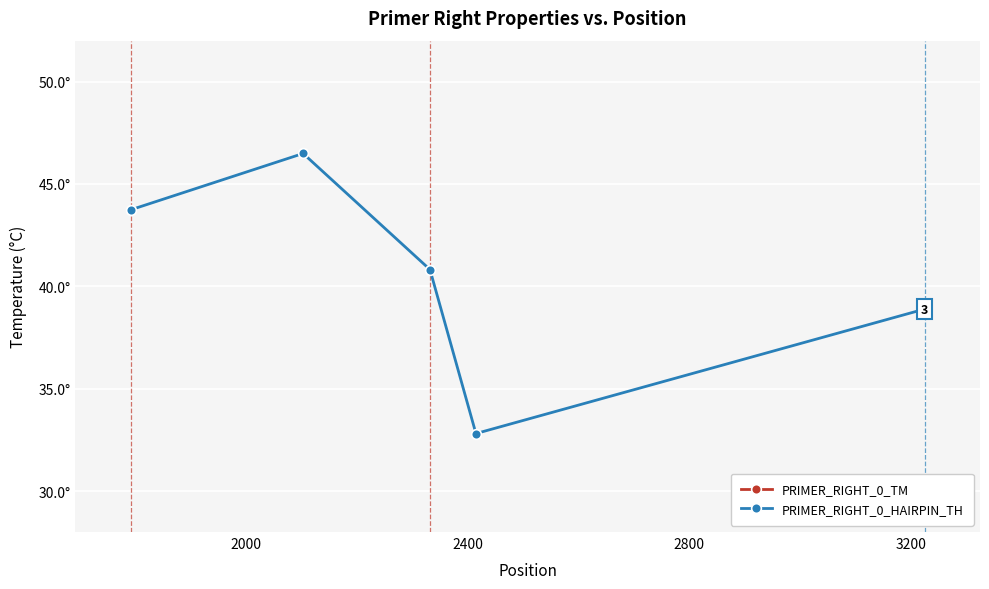

Which series has the largest range (max minus min)?

PRIMER_RIGHT_0_HAIRPIN_TH